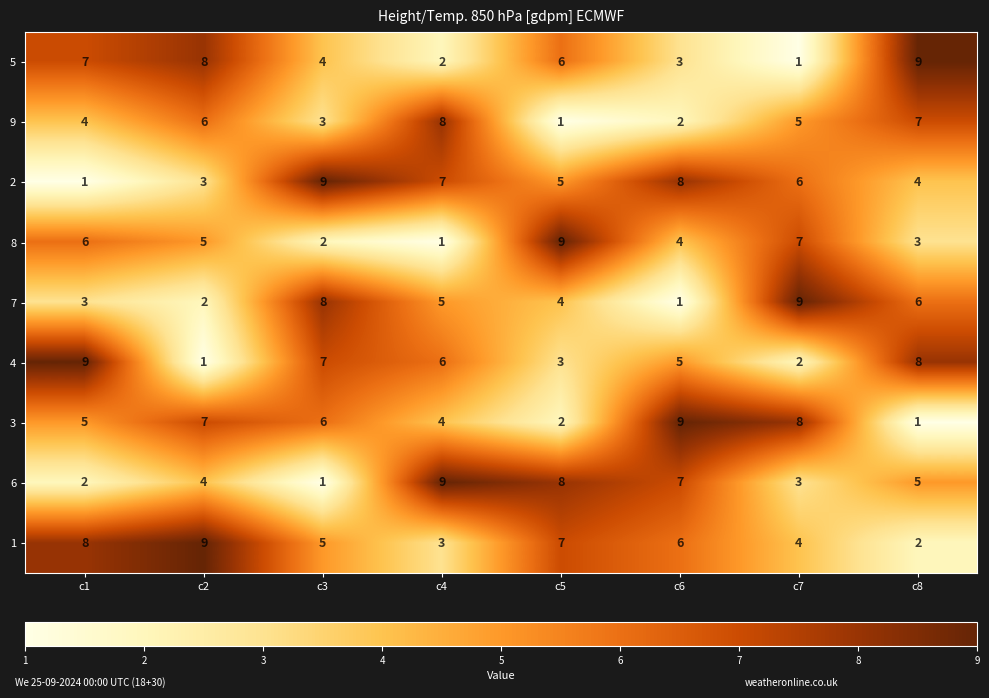

At which label does 5 reach its minimum?

c7